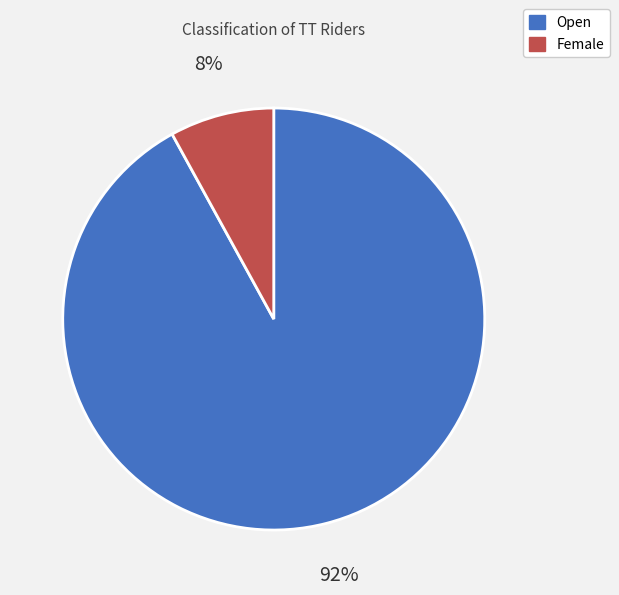

To the nearest percent, what is the difference between the largest and smallest slice percentages?

84%